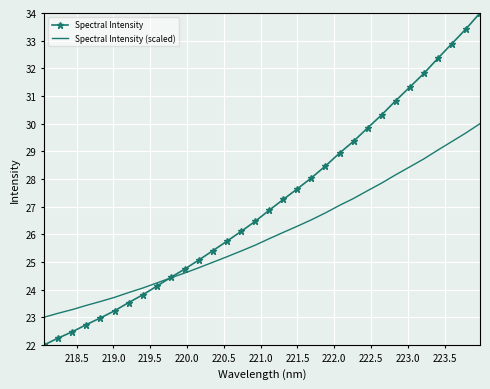

What is the highest value of the Spectral Intensity (scaled) series?

30.0